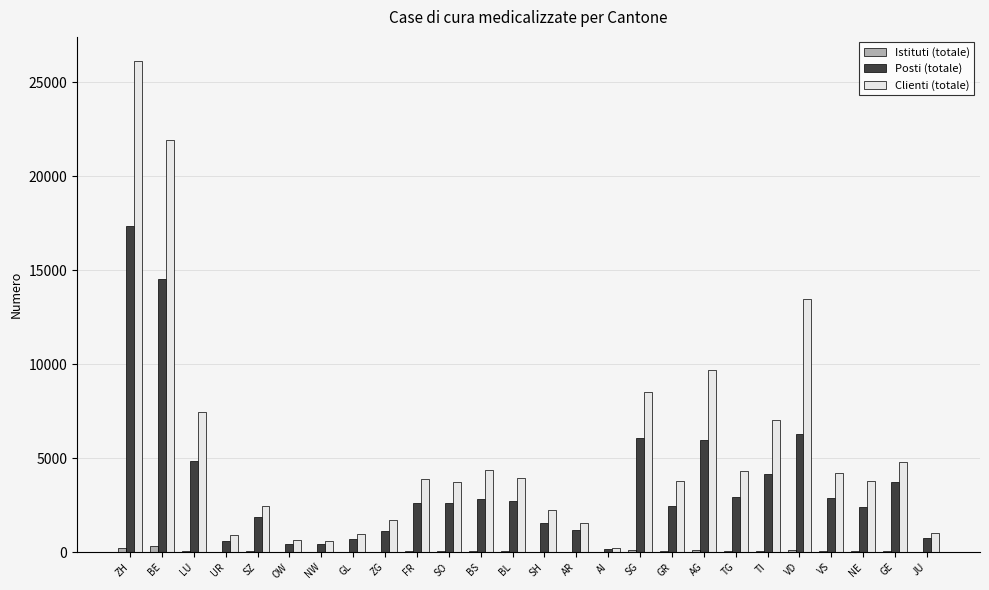

What is the sum of all Clienti (totale) values?

143200